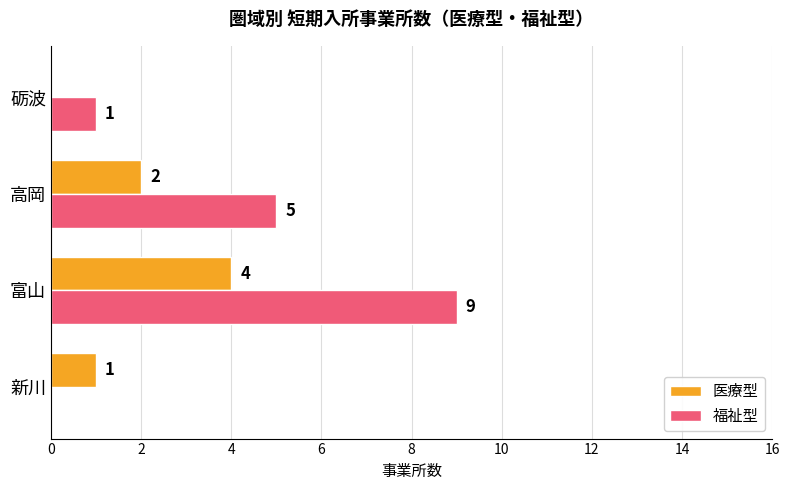

What is the sum of all 福祉型 values?

15